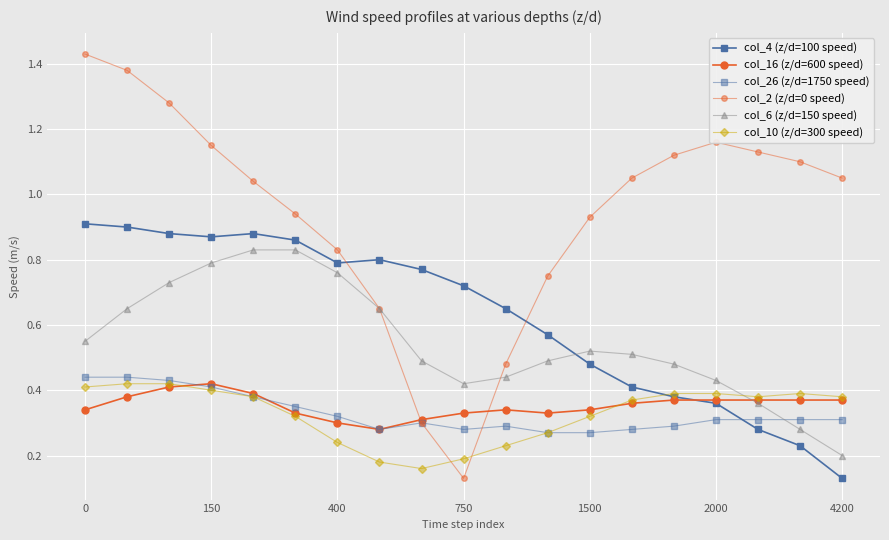

Which series ends up on top after the final intersection of col_26 (z/d=1750 speed) and col_4 (z/d=100 speed)?

col_26 (z/d=1750 speed)